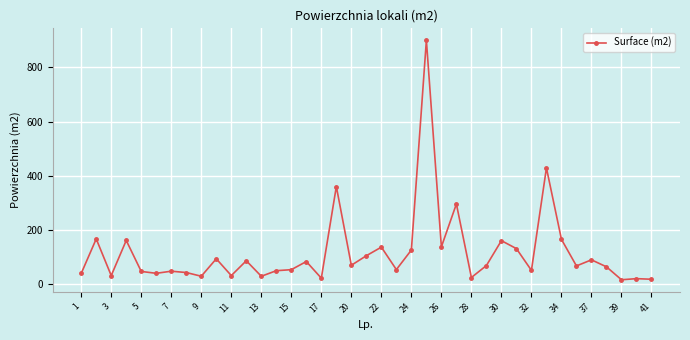

True or false: the data has more than 2 interior local peaks.

True